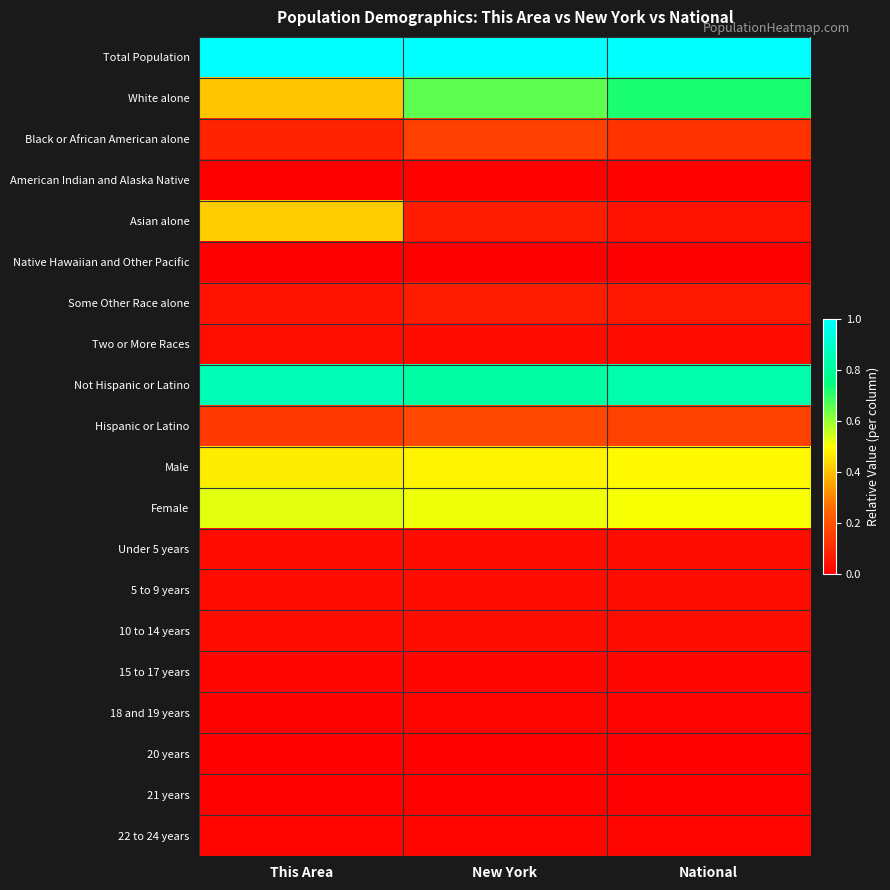

What is the difference between the highest and lowest values at National?

1.0